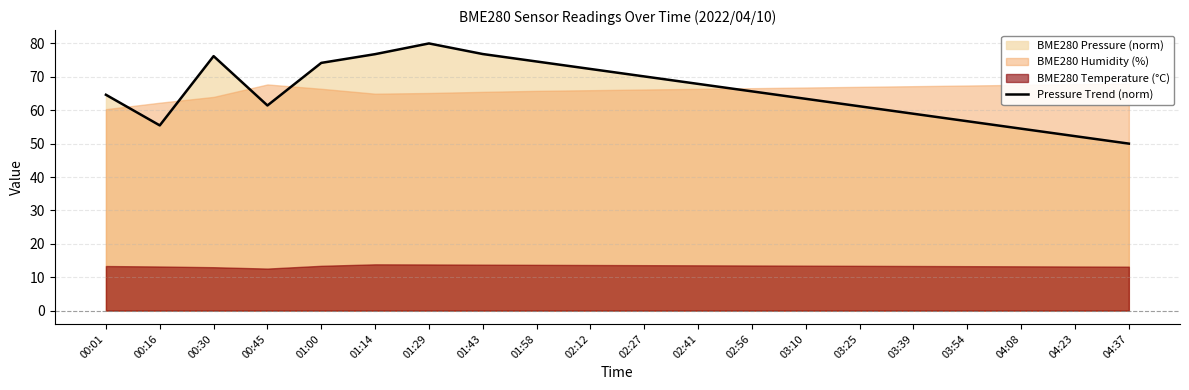

What is the maximum value shown in the chart?

80.0